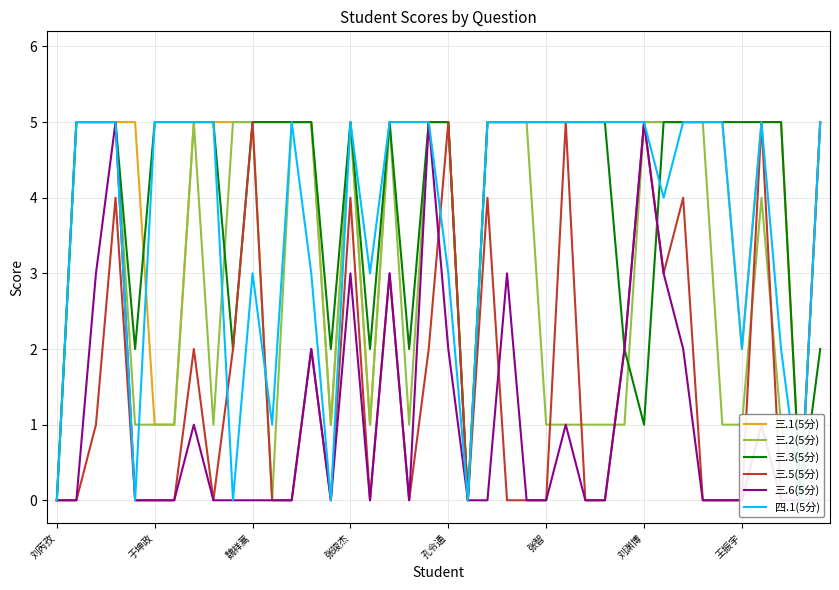

What are all the series names shown in the legend?

三.1(5分), 三.2(5分), 三.3(5分), 三.5(5分), 三.6(5分), 四.1(5分)